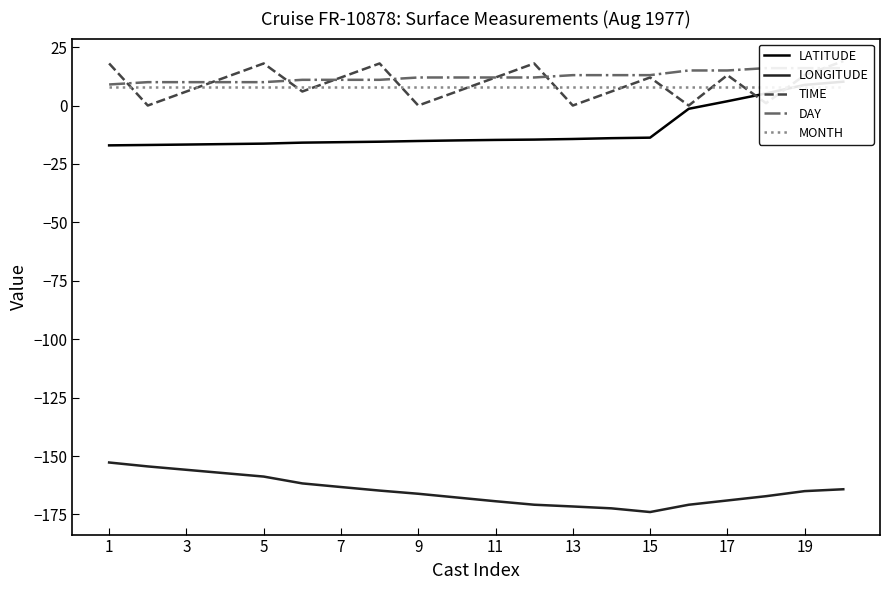

Reading left to right, list all the values displayed in this chart.

LATITUDE: -17.1	-16.9	-16.7	-16.5	-16.3	-15.9	-15.7	-15.5	-15.2	-14.9	-14.7	-14.6	-14.3	-14.0	-13.8	-1.4	1.8	5.2	8.8	10.2
LONGITUDE: -152.8	-154.4	-155.9	-157.3	-158.8	-161.7	-163.2	-164.8	-166.1	-167.7	-169.3	-170.8	-171.6	-172.4	-173.9	-170.8	-169.0	-167.2	-165.0	-164.2
TIME: 18.0	0.0	6.0	12.0	18.0	6.0	12.0	18.0	0.0	6.0	12.0	18.0	0.0	6.0	12.0	0.0	13.0	1.0	13.0	19.0
DAY: 9.0	10.0	10.0	10.0	10.0	11.0	11.0	11.0	12.0	12.0	12.0	12.0	13.0	13.0	13.0	15.0	15.0	16.0	16.0	16.0
MONTH: 8.0	8.0	8.0	8.0	8.0	8.0	8.0	8.0	8.0	8.0	8.0	8.0	8.0	8.0	8.0	8.0	8.0	8.0	8.0	8.0